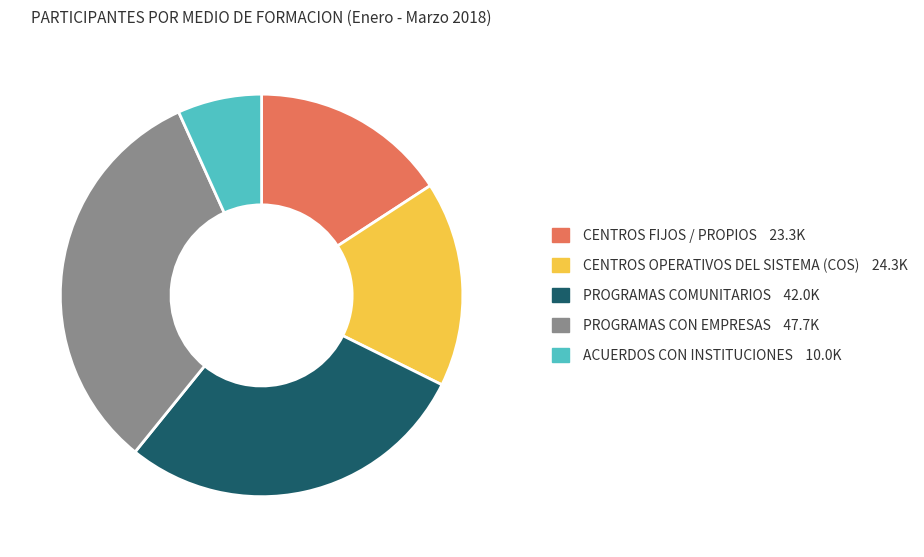

How many segments does this pie chart have?

5